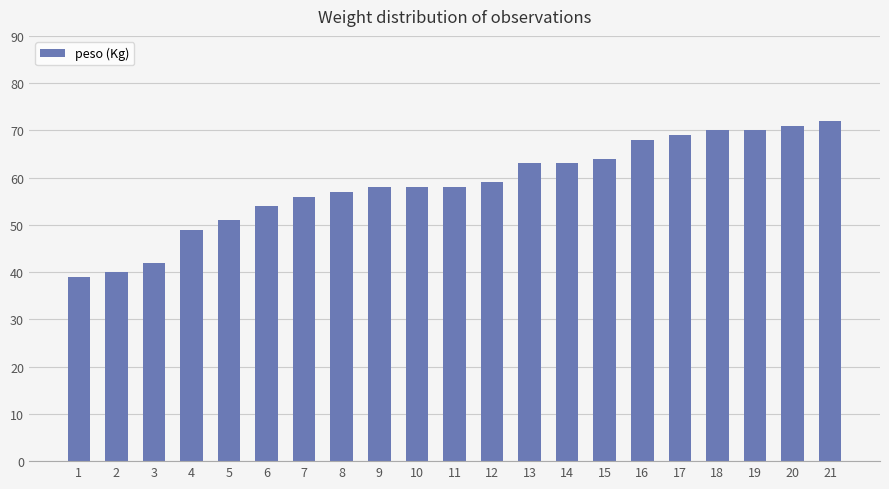

What is the value of the 11th bar from the left?

58